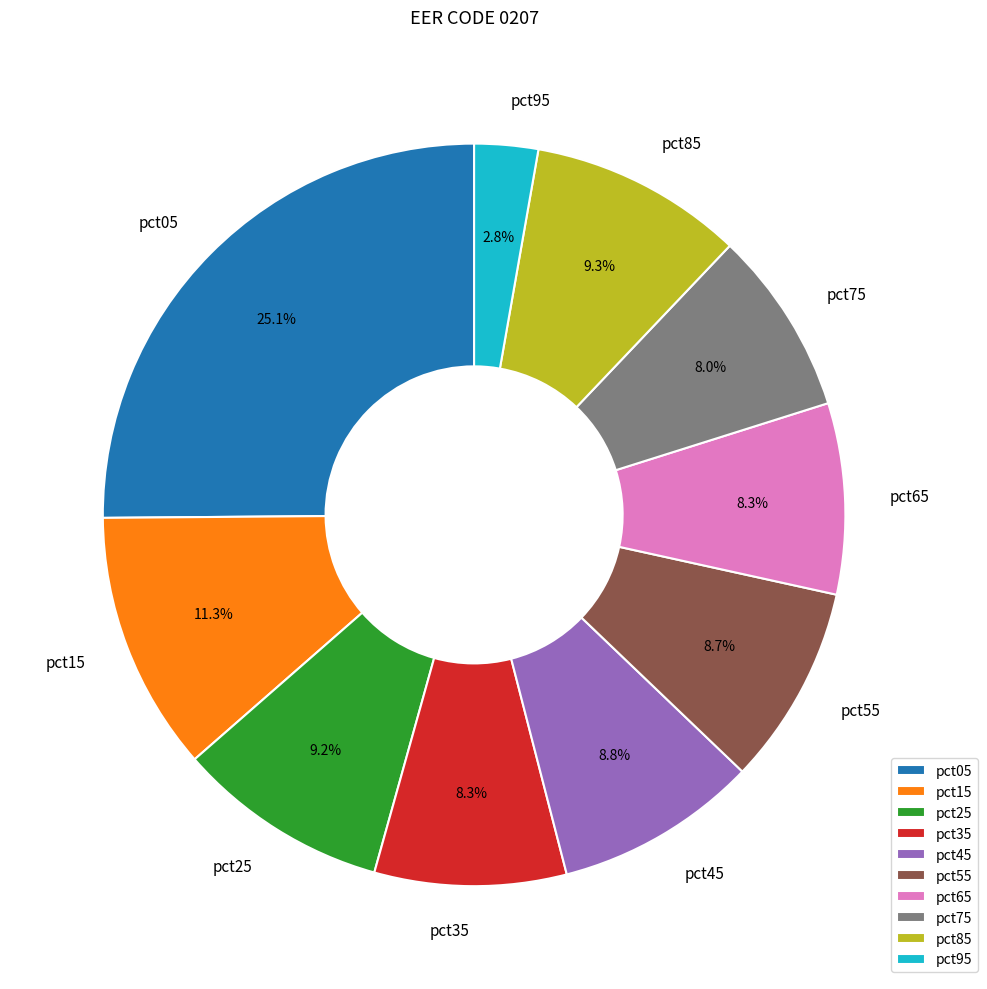

True or false: pct05 accounts for 25% of the total.

True